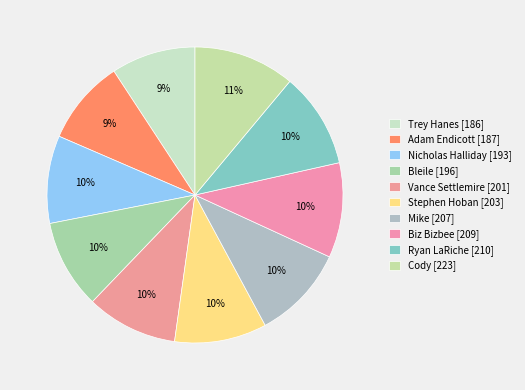

Which slice is the largest?

Cody